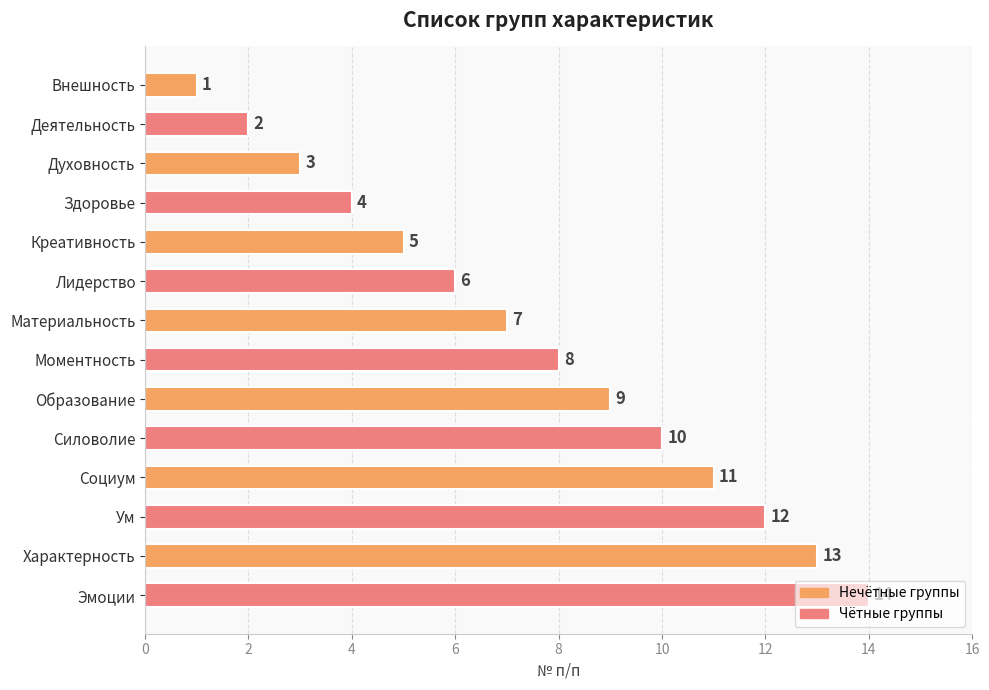

What is the maximum value shown in the chart?

14